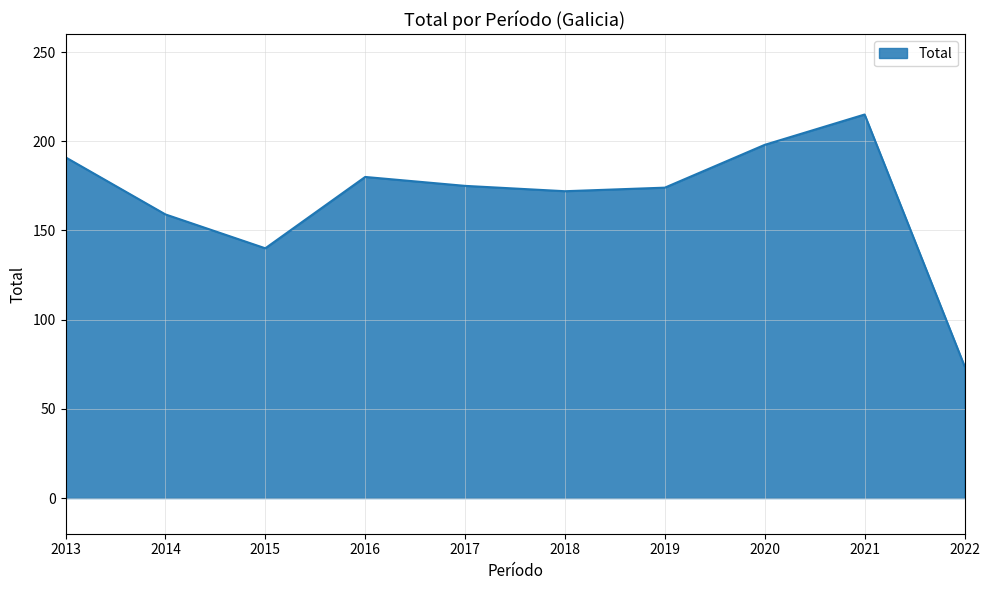

What is the change in value from 2013 to 2020?

+7